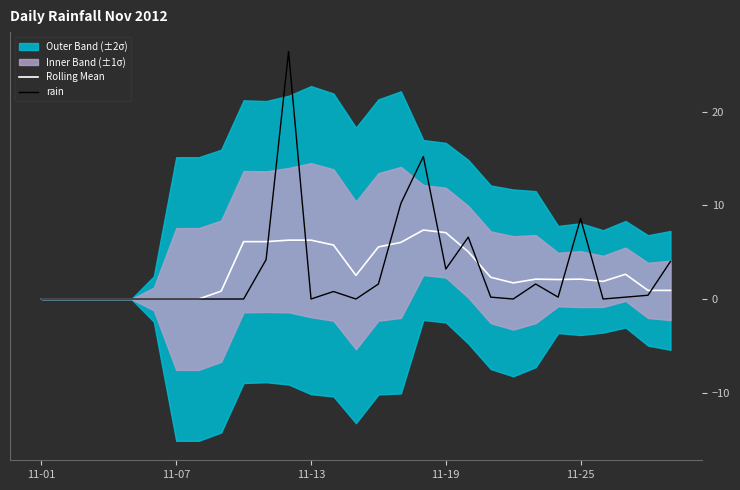

Reading left to right, list all the values displayed in this chart.

Rolling Mean: 0.0	0.0	0.0	0.0	0.0	0.0	0.0	0.0	0.8	6.1	6.1	6.3	6.3	5.8	2.5	5.6	6.0	7.4	7.1	5.0	2.3	1.7	2.1	2.1	2.1	1.9	2.6	0.9	0.9
rain: 0.0	0.0	0.0	0.0	0.0	0.0	0.0	0.0	0.0	0.0	4.2	26.4	0.0	0.8	0.0	1.6	10.2	15.2	3.2	6.6	0.2	0.0	1.6	0.2	8.6	0.0	0.2	0.4	4.0